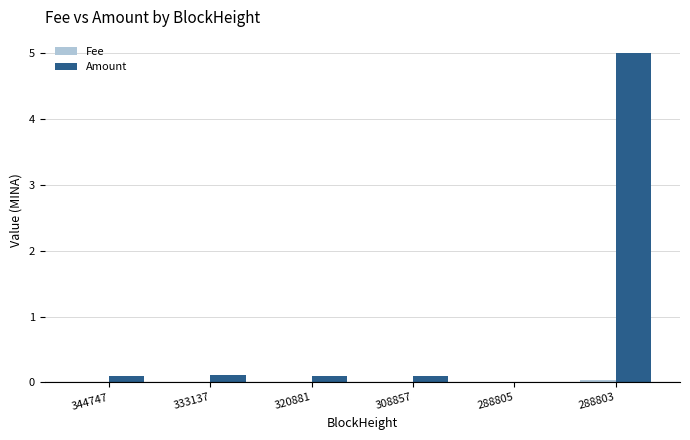

How many positive values does the Amount series have?

5